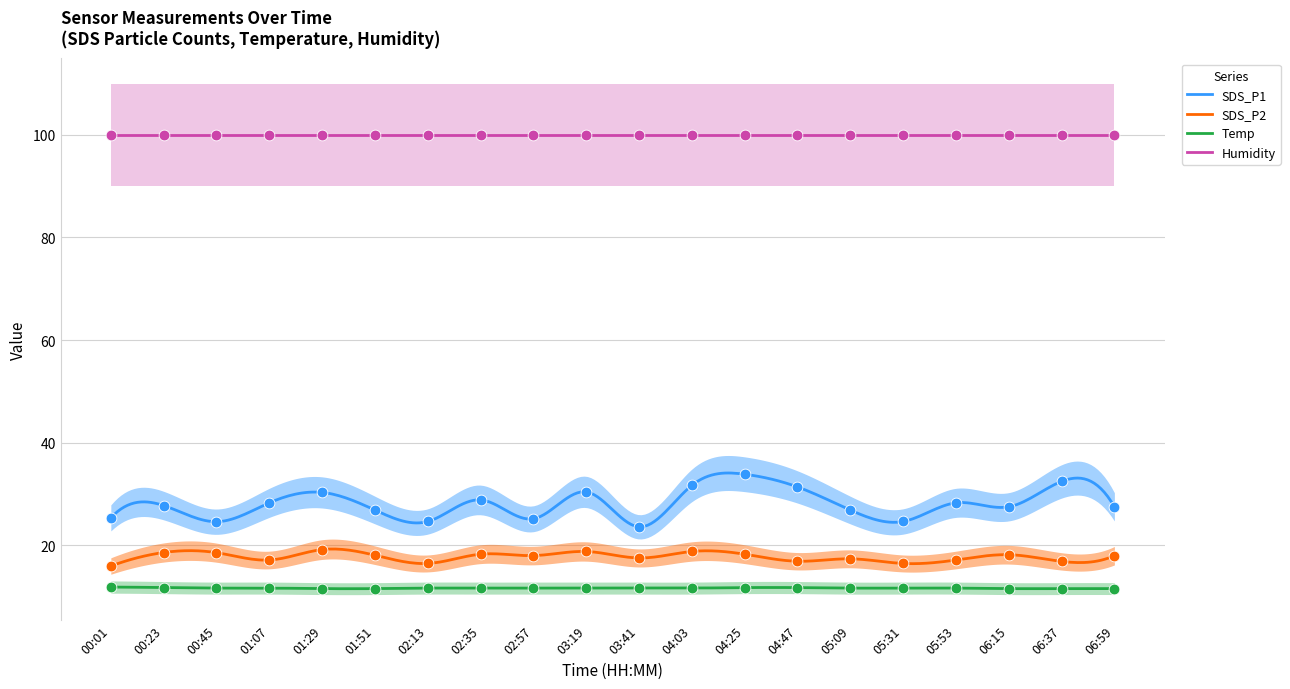

Which series has the largest Y range (max minus min)?

SDS_P1